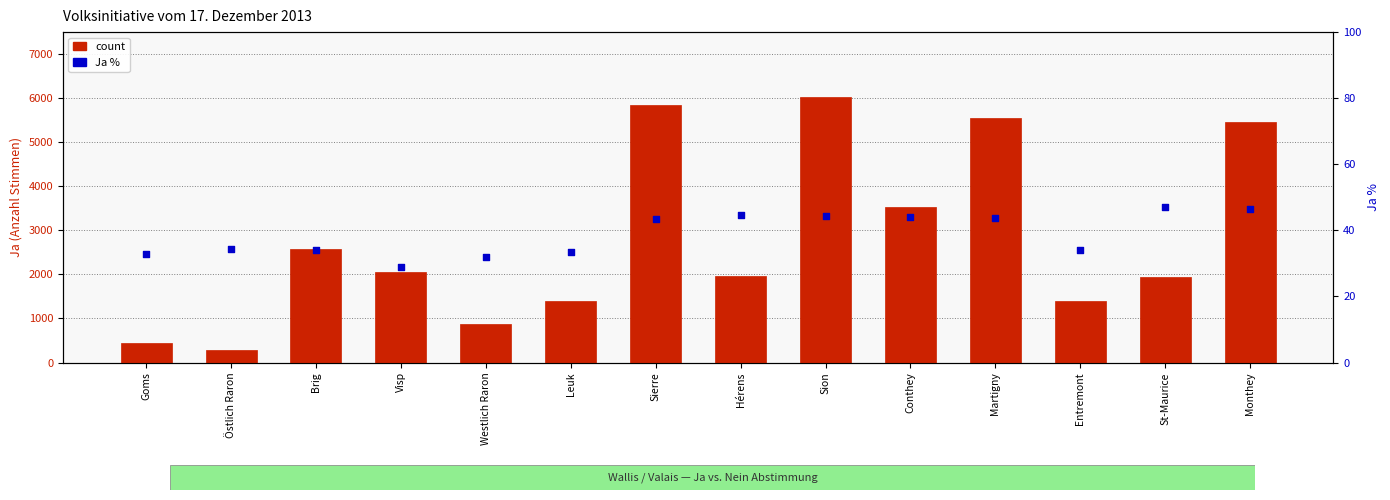

What is the total value across all series at Martigny?

5596.7